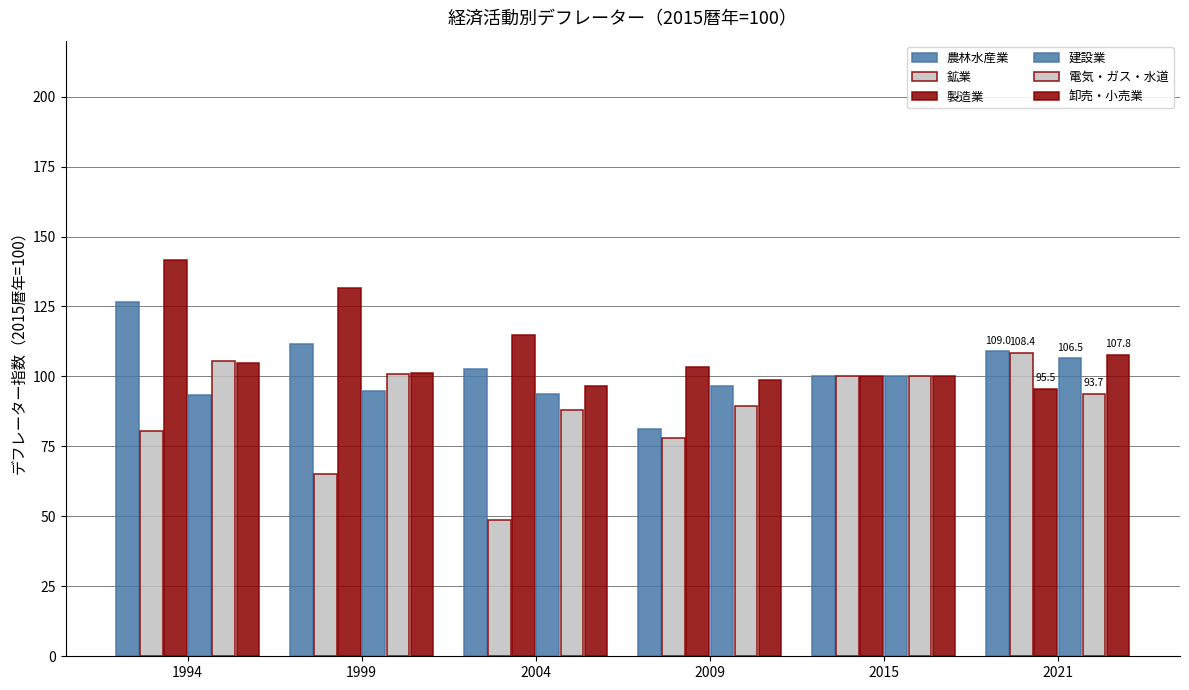

What is the minimum value shown in the chart?

48.7